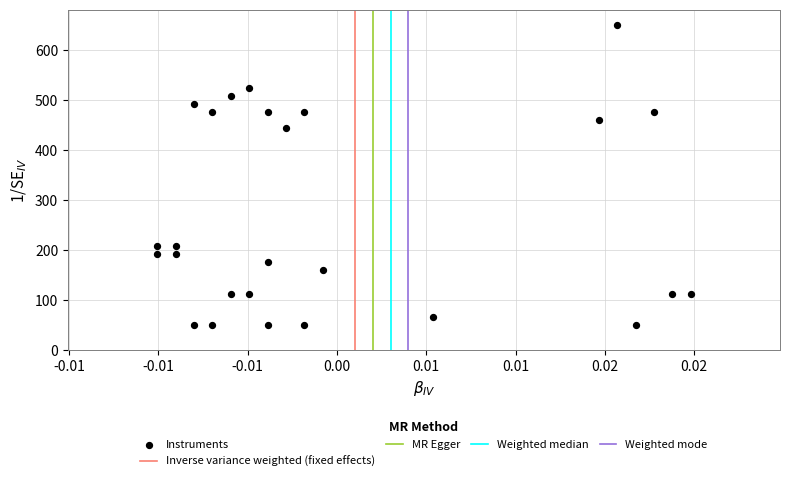

What is the range of Y values (max minus min)?

600.0